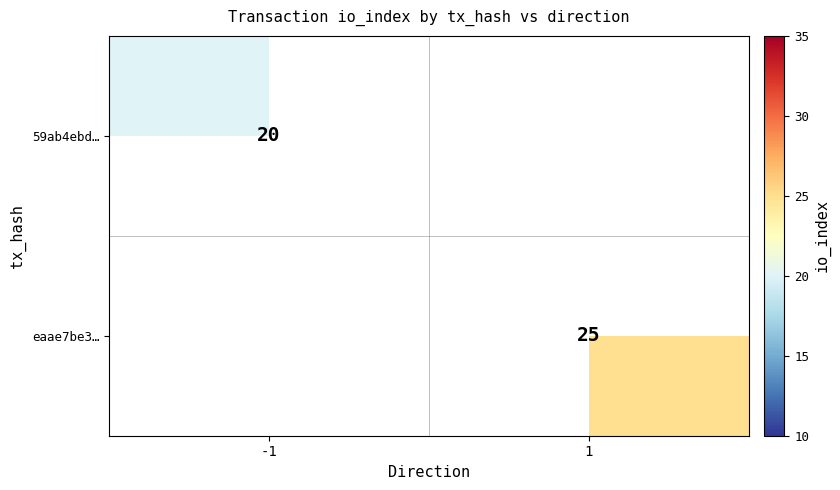

The value of 59ab4ebd… at -1 is 34.2. True or false?

False